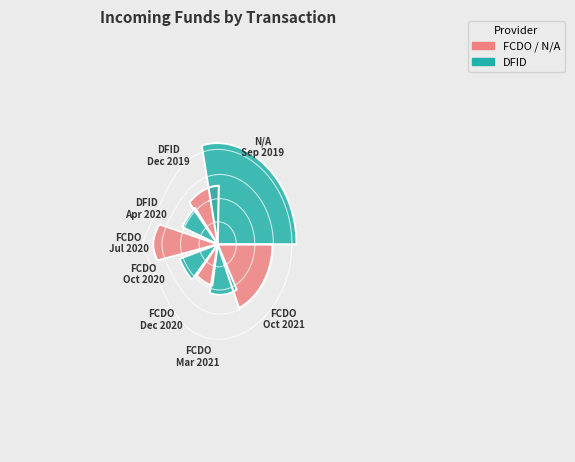

The Incoming funds from FCDO (Jul 2020) slice represents 16% of the pie. True or false?

True